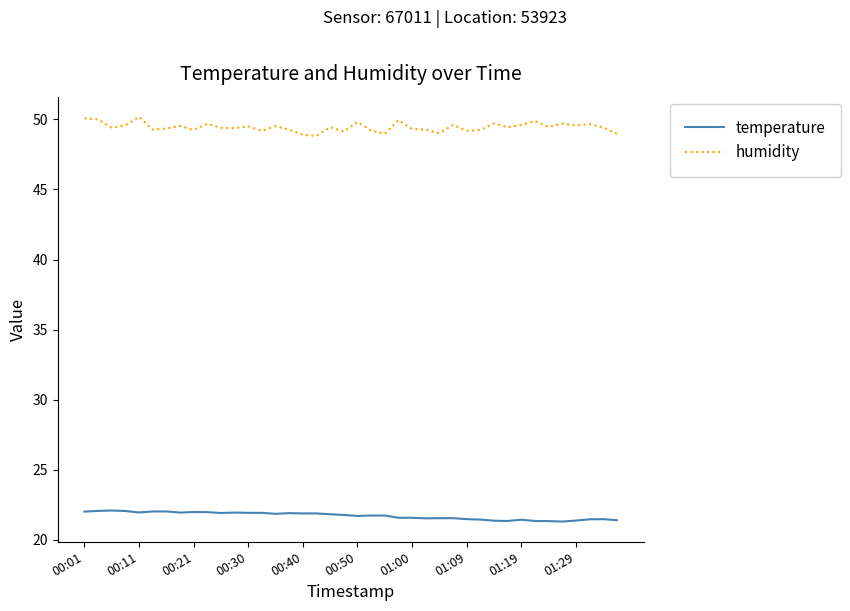

Does the chart display data point markers on the line(s)?

No